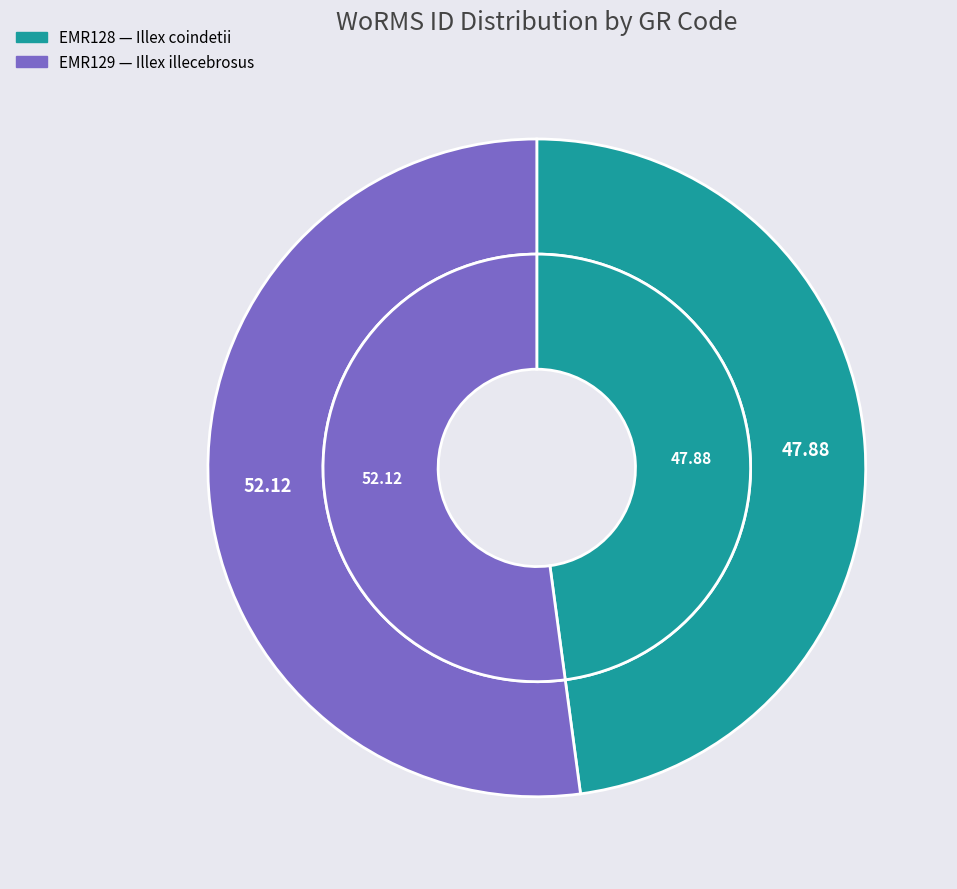

The EMR128 slice represents 48% of the pie. True or false?

True